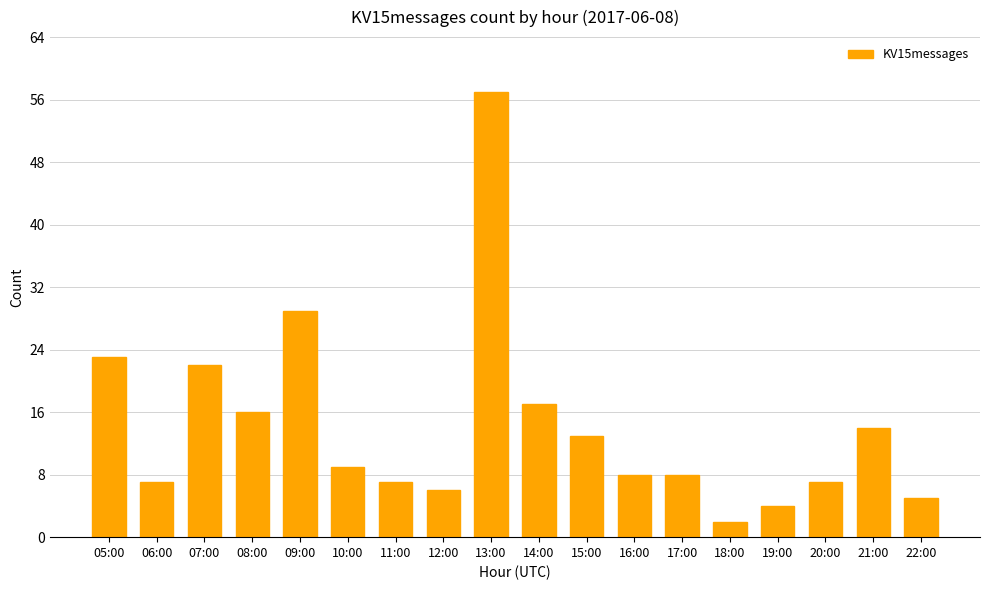

What is the value of the 3rd bar from the left?

22